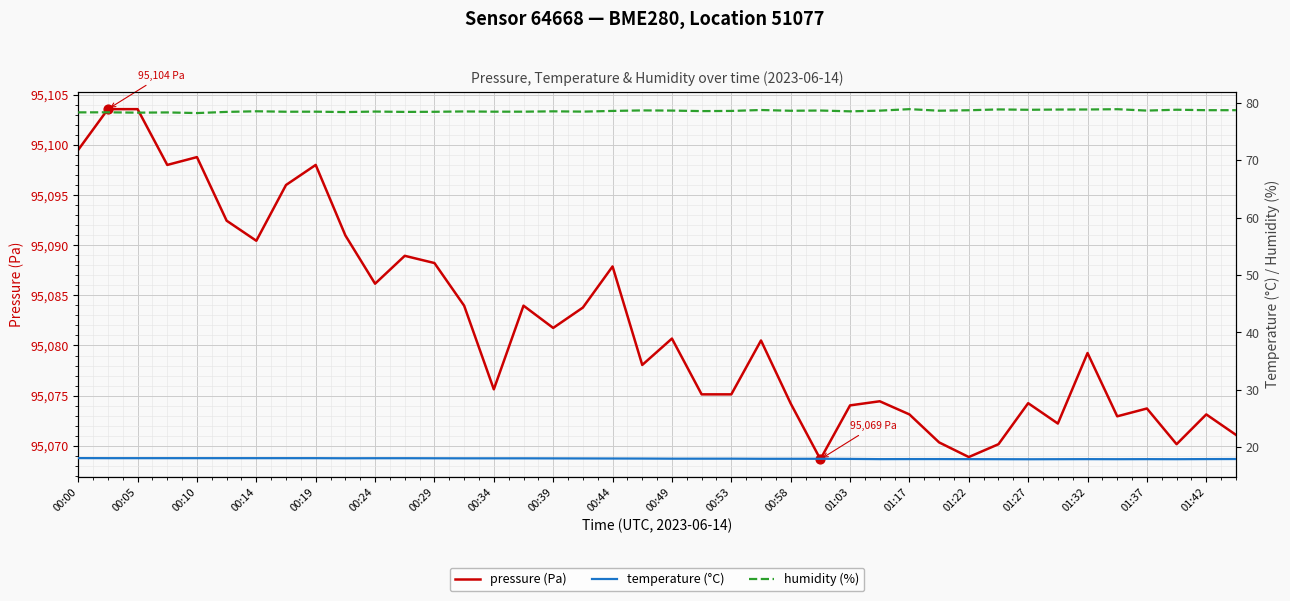

Which series has the largest Y range (max minus min)?

pressure (Pa)